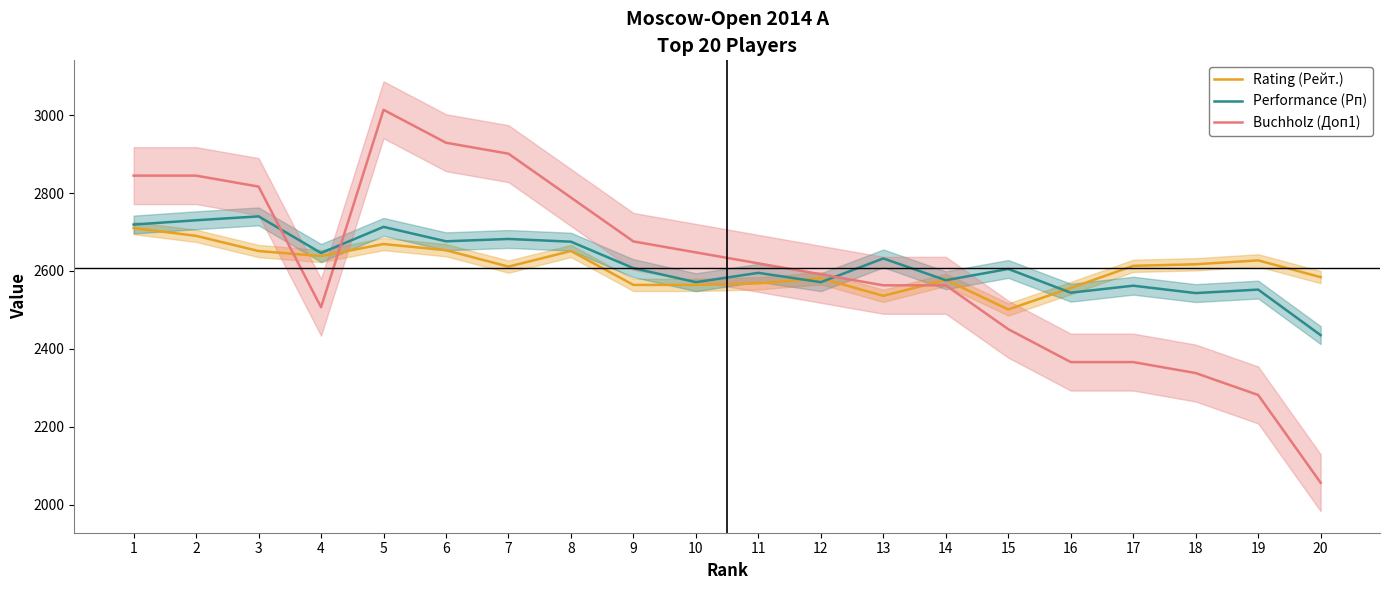

True or false: Performance (Рп) has a value of 1653.3 at 20.

False